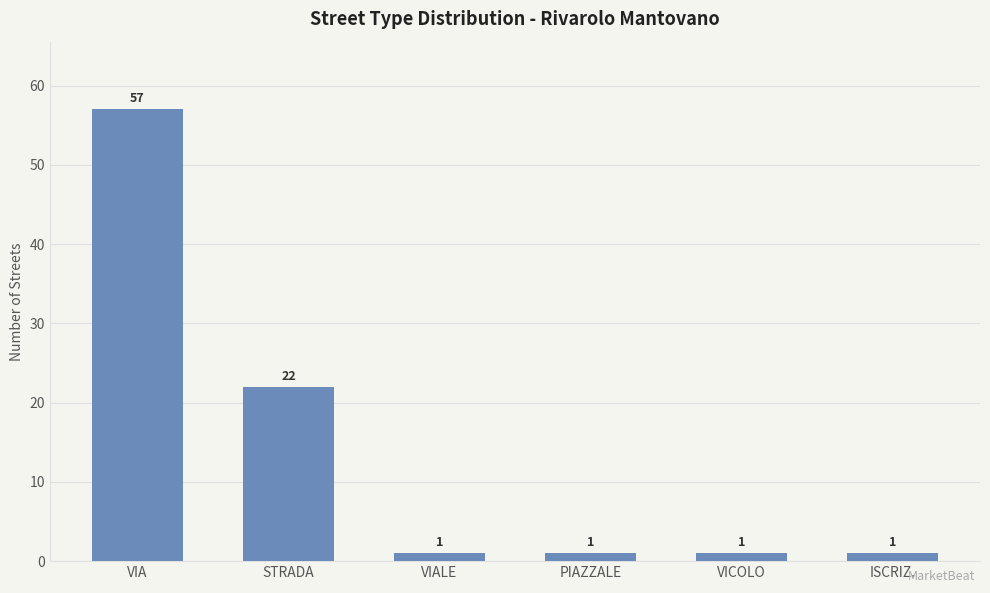

What is the sum of the values at PIAZZALE and VICOLO?

2